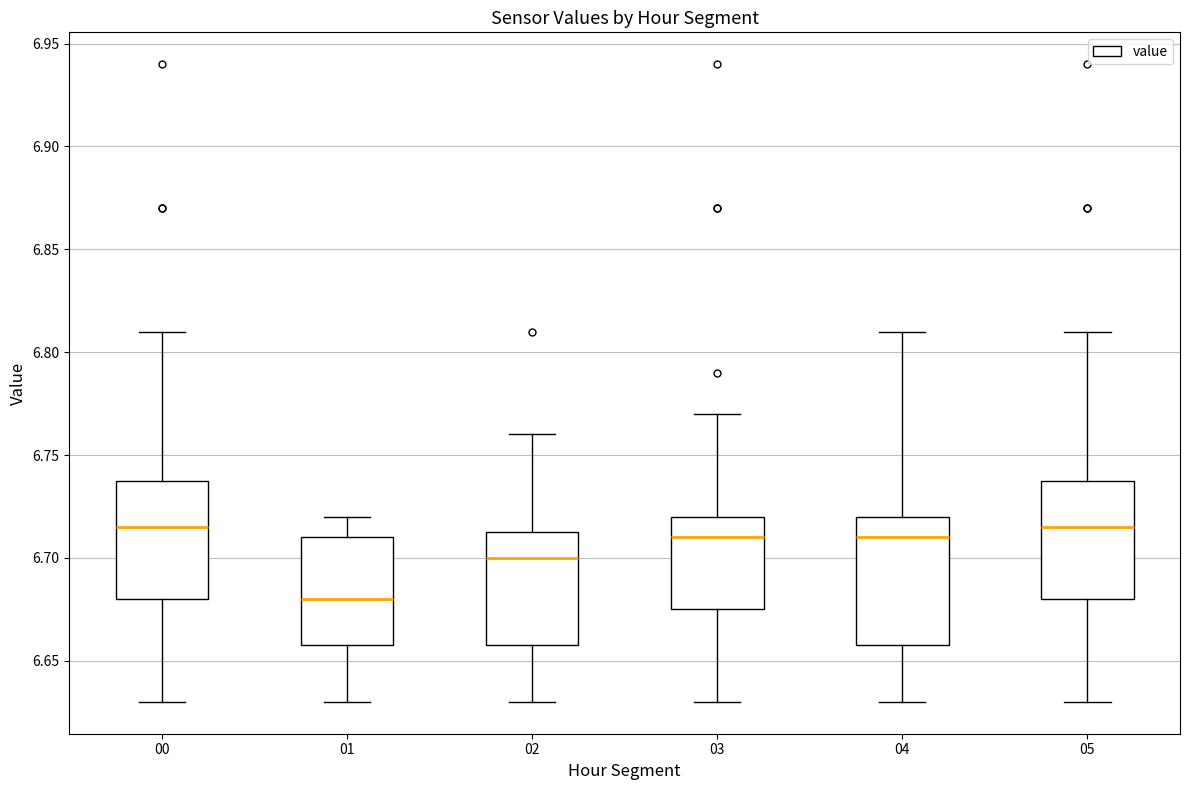

Where does the median line of the box at x = 03 sit on the y-axis? The values are not printed on the chart, so give them approximately, as read against the axis.

6.710